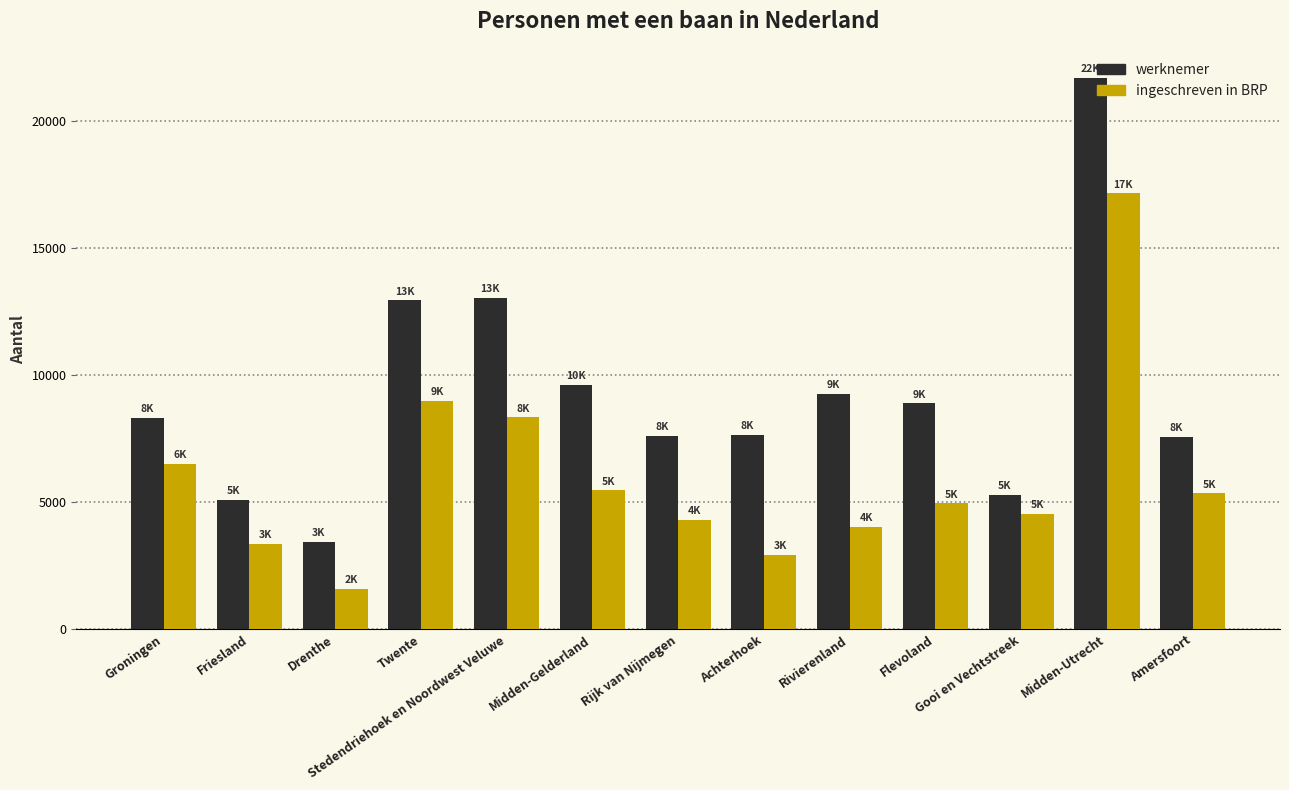

How many bars are there in each group?

2